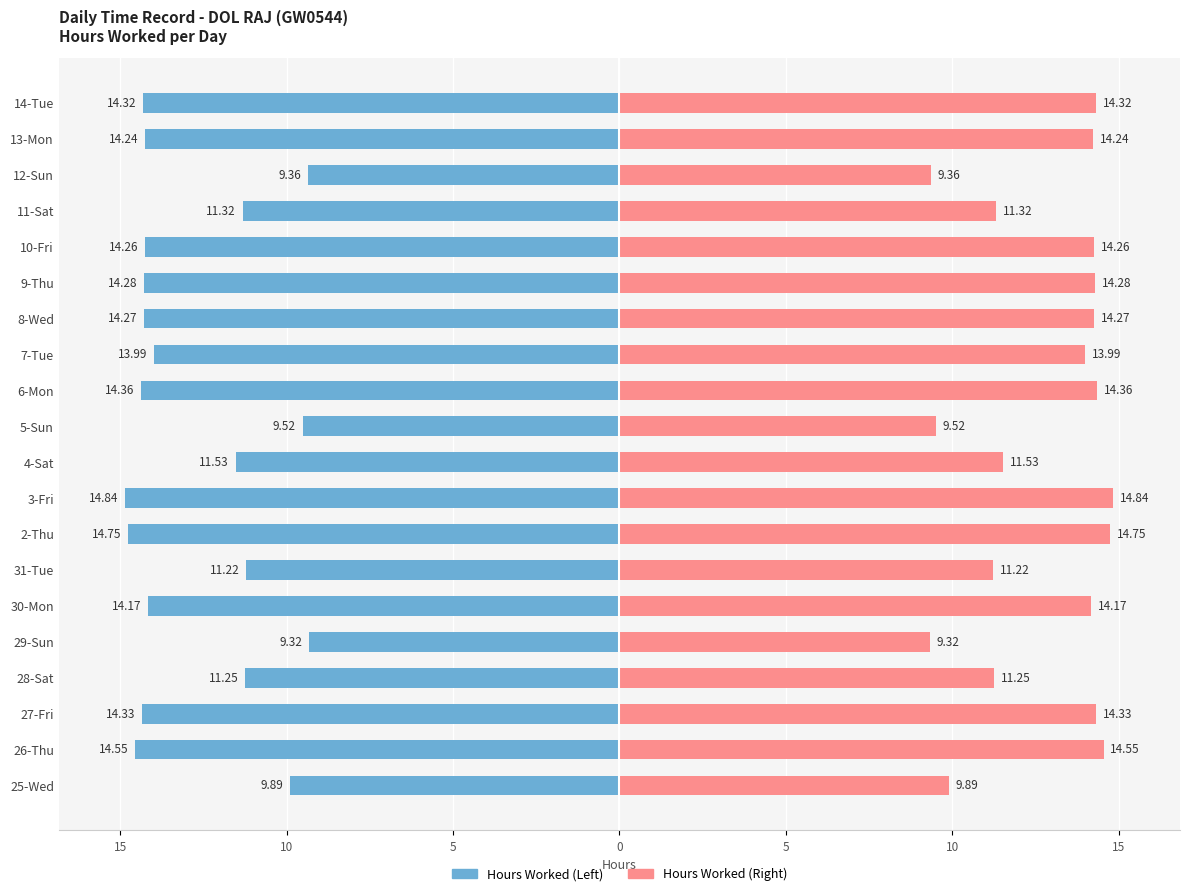

Which series has the widest spread of values?

Hours Worked